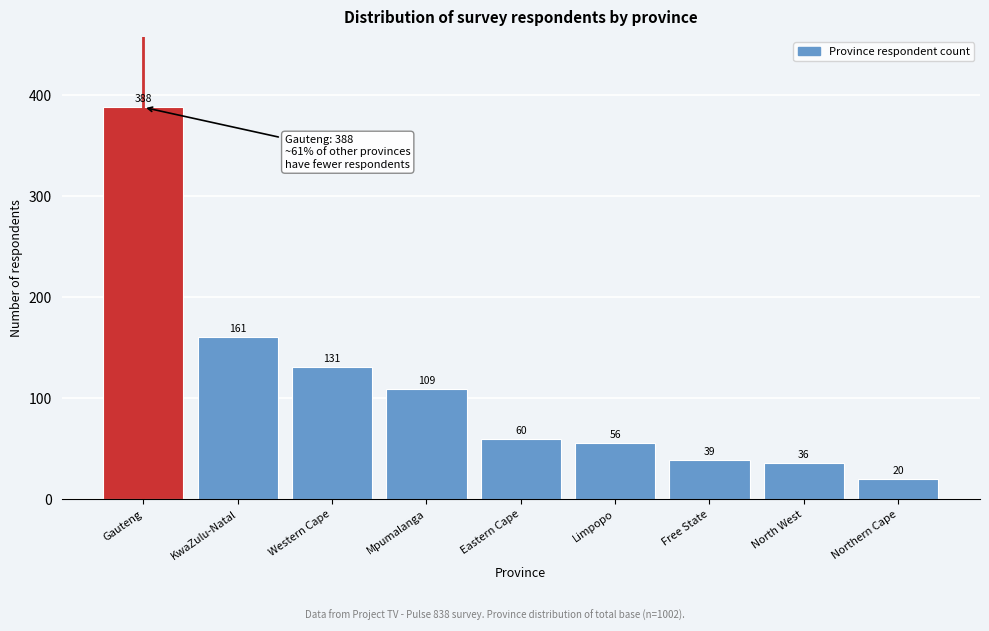

Reading left to right, what are all the values shown in this chart?

Gauteng=388	KwaZulu-Natal=161	Western Cape=131	Mpumalanga=109	Eastern Cape=60	Limpopo=56	Free State=39	North West=36	Northern Cape=20